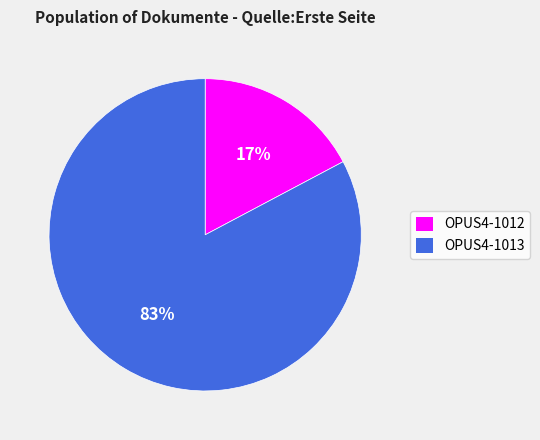

Which category has the biggest portion of the pie?

OPUS4-1013